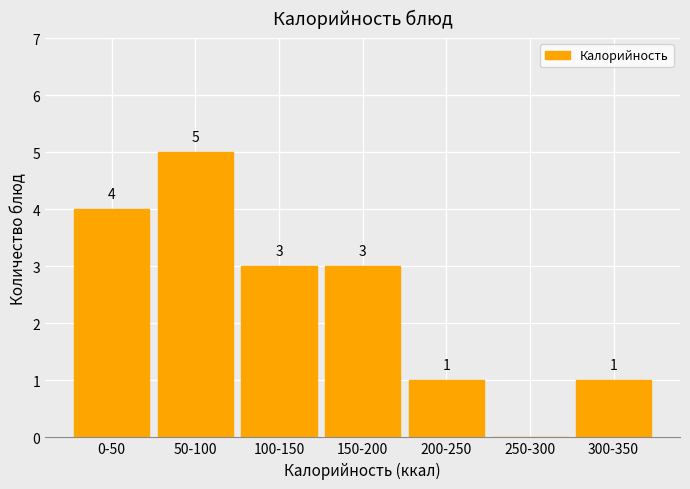

Reading left to right, extract all data points from this chart.

0-50=4	50-100=5	100-150=3	150-200=3	200-250=1	250-300=0	300-350=1